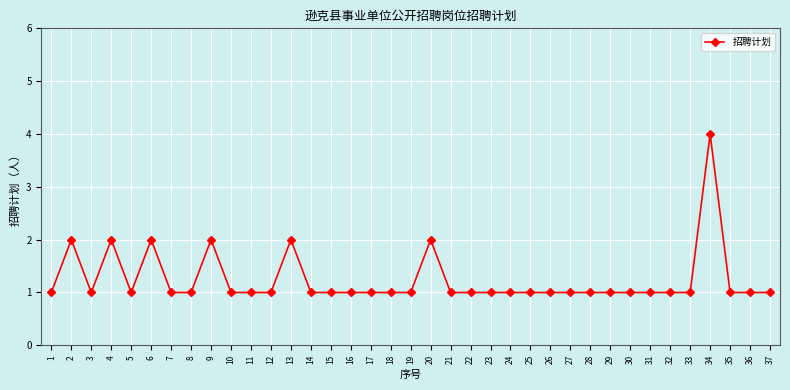

What is the average value?

1